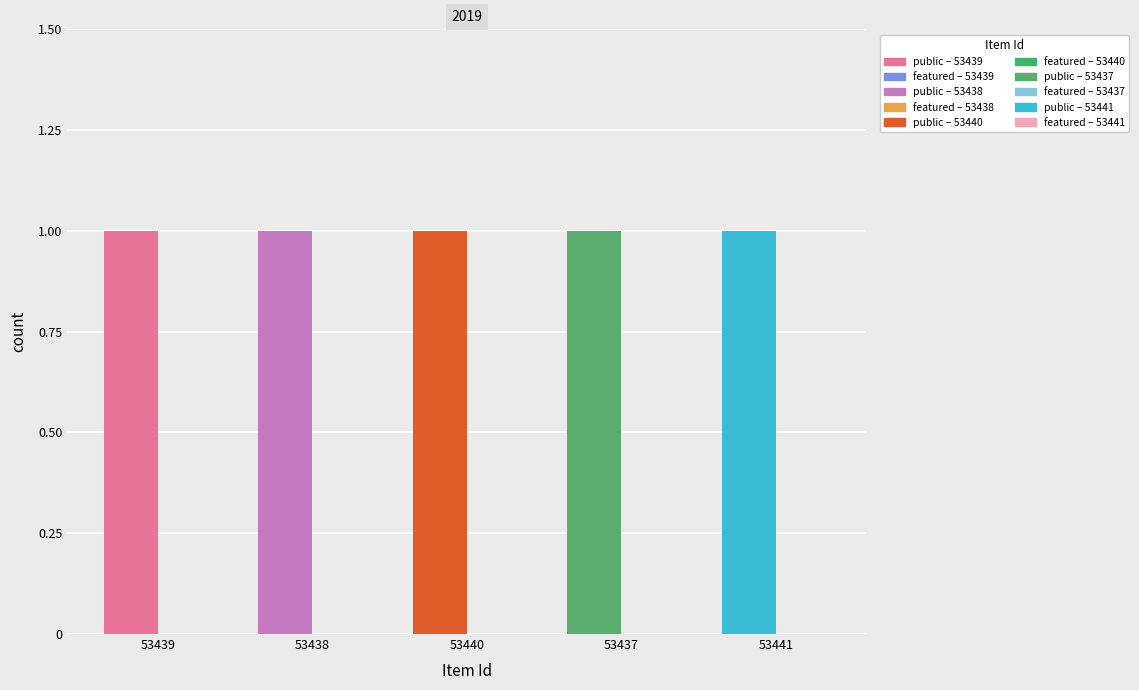

What is the total value across all series at 53438?

1